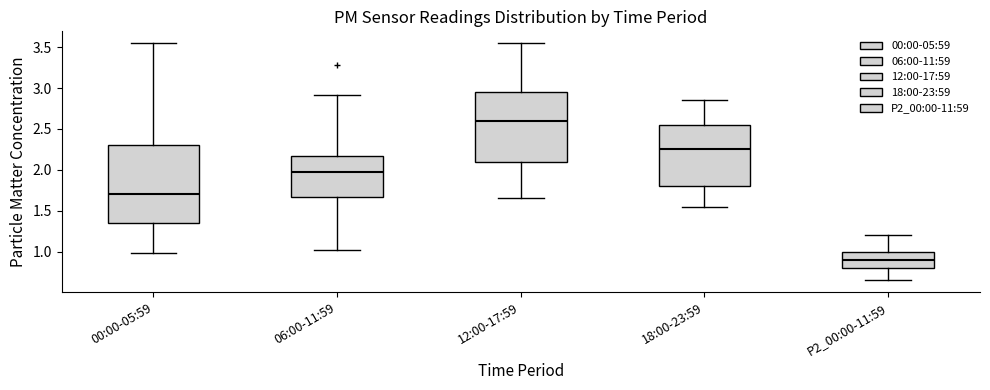

Where does the upper whisker of the box for 12:00-17:59 end on the y-axis? The values are not printed on the chart, so give them approximately, as read against the axis.

3.55